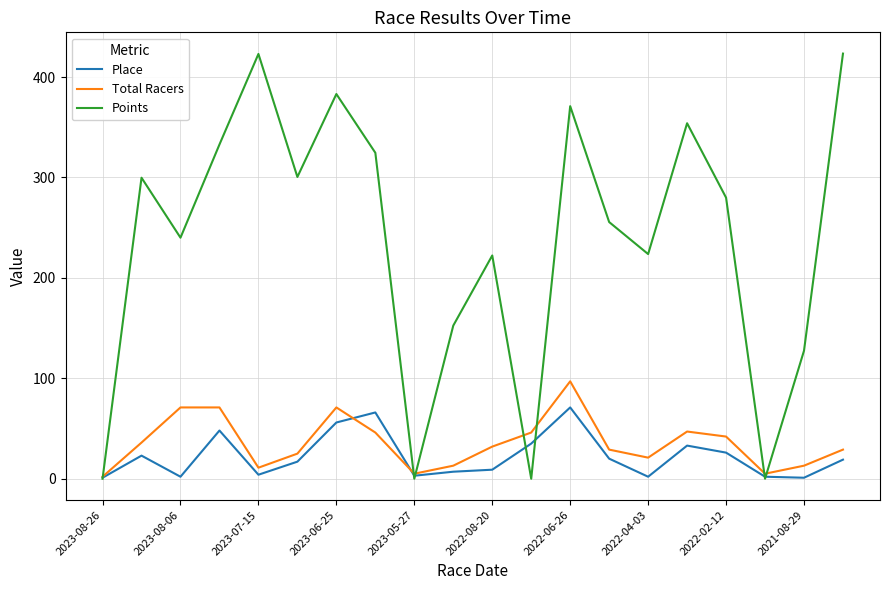

Rank the series by their maximum value, from lowest to highest.

Place, Total Racers, Points